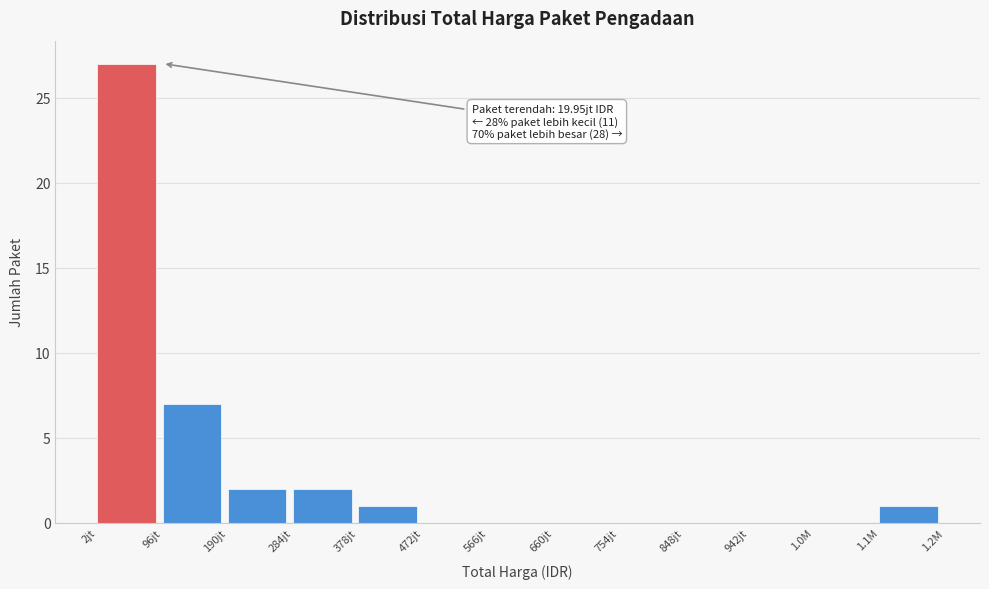

Reading left to right, list all the values displayed in this chart.

2jt=27	96jt=7	190jt=2	284jt=2	378jt=1	472jt=0	566jt=0	660jt=0	754jt=0	848jt=0	942jt=0	1.0M=0	1.1M=1